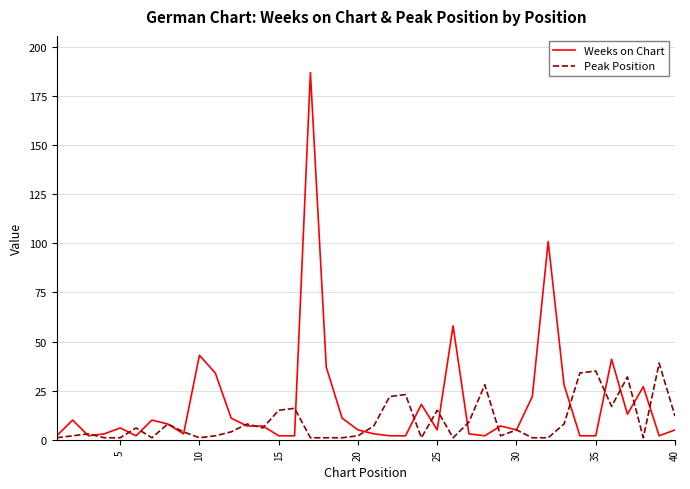

Which series has the widest spread of values?

Weeks on Chart